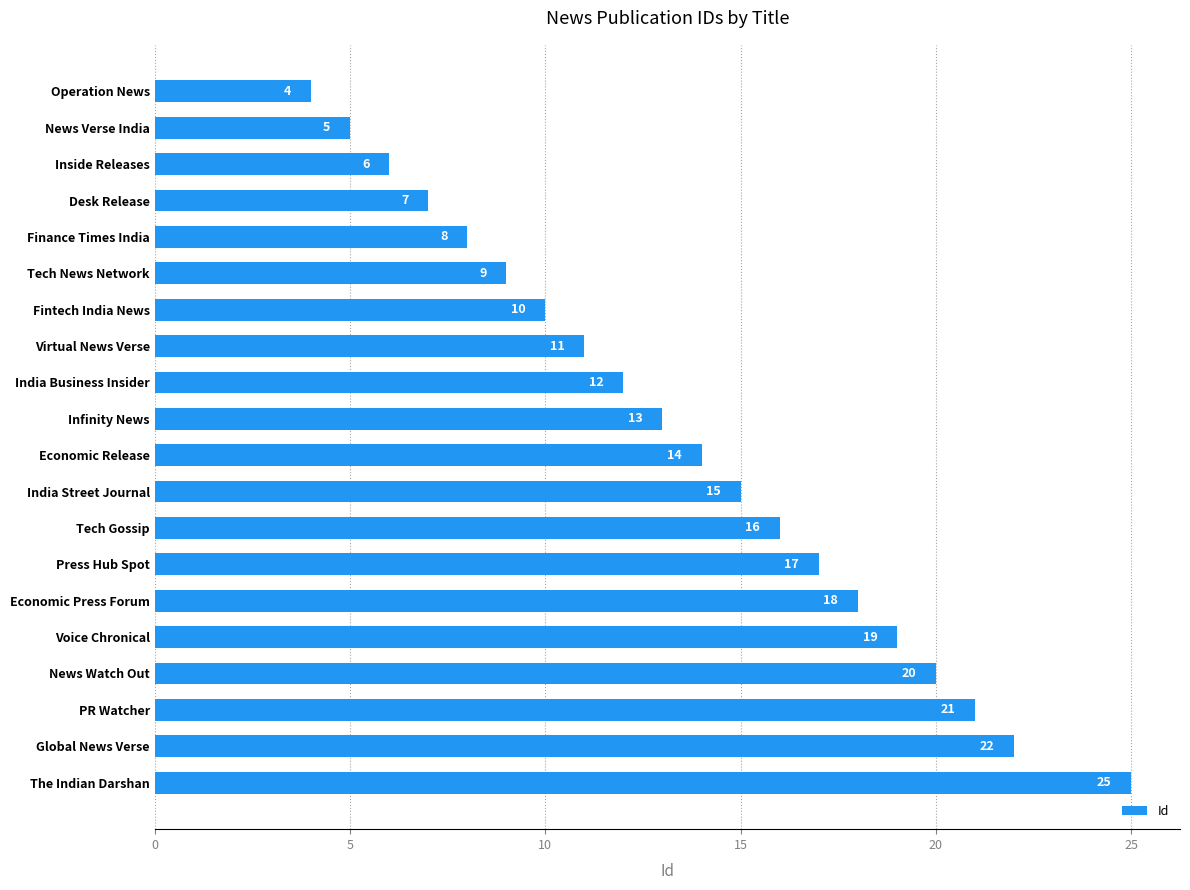

How many values are below 14?

10